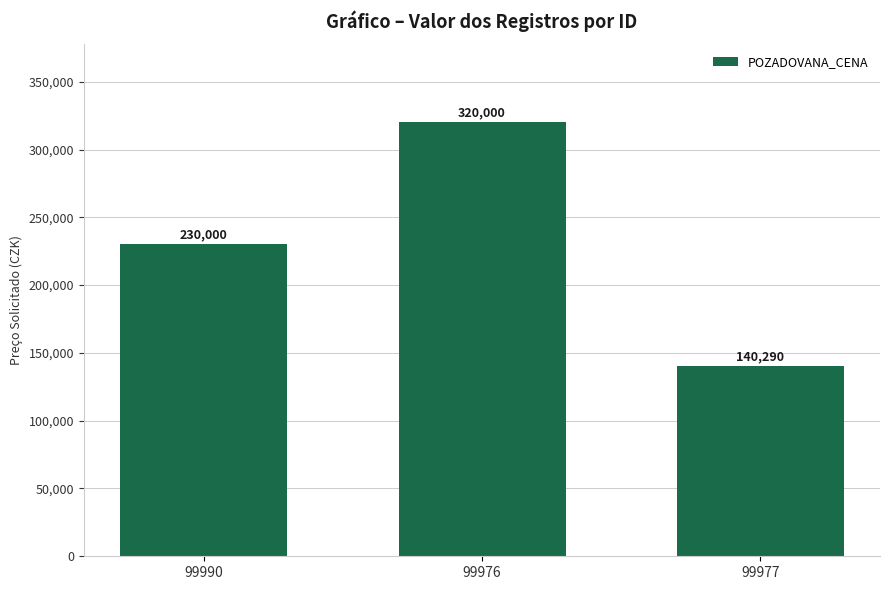

What position from the left is 99976?

2